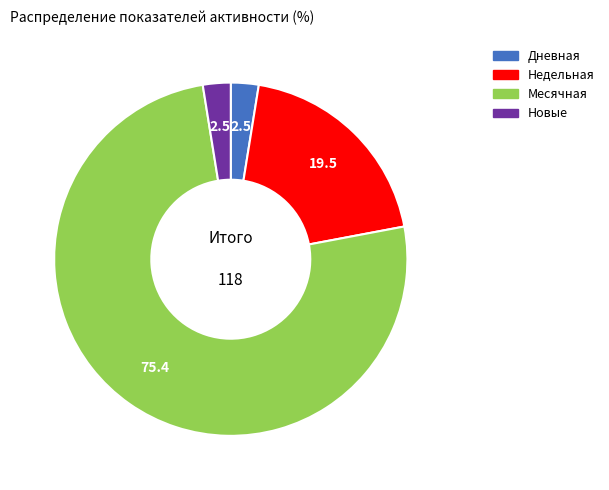

Is there any slice that represents more than half of the pie?

Yes